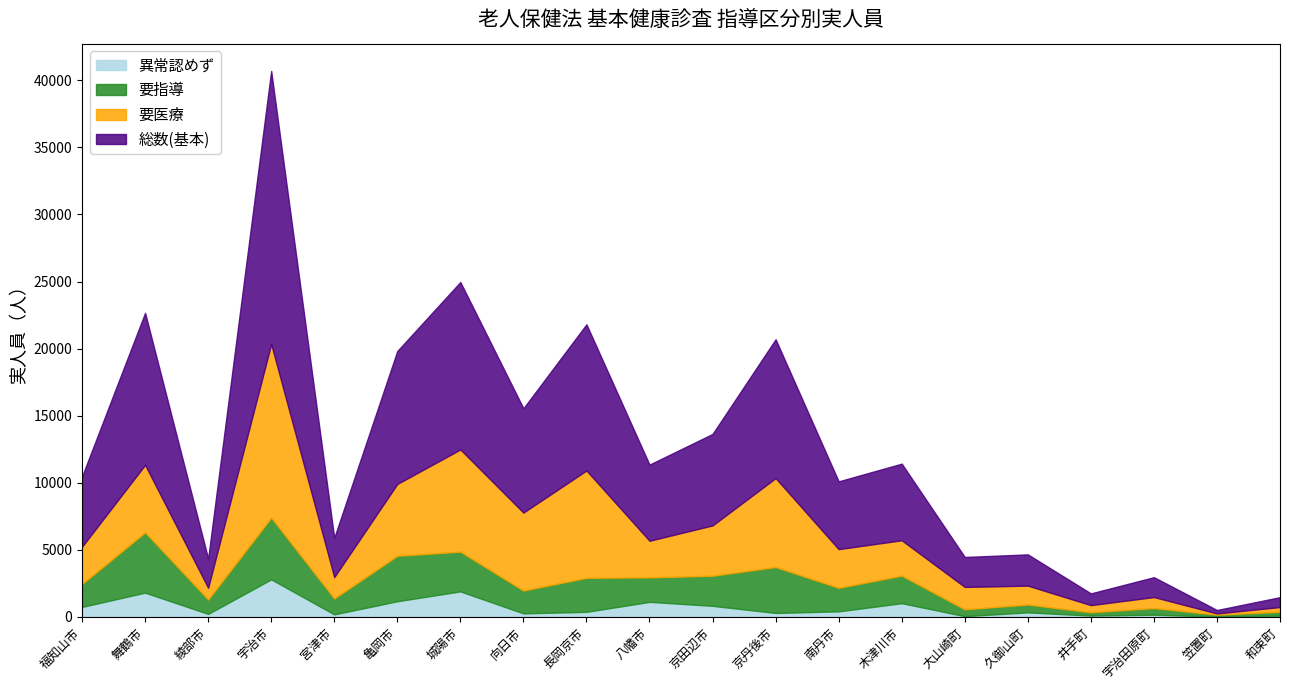

Is the value of 総数(基本) at 綾部市 greater than the value of 異常認めず at 宇治市?

No